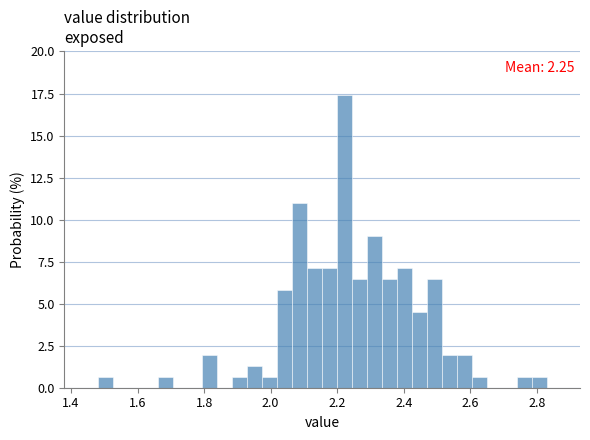

Around what value on the x-axis is the tallest bar? Give the approximate position of its centre, as read against the axis.

2.22